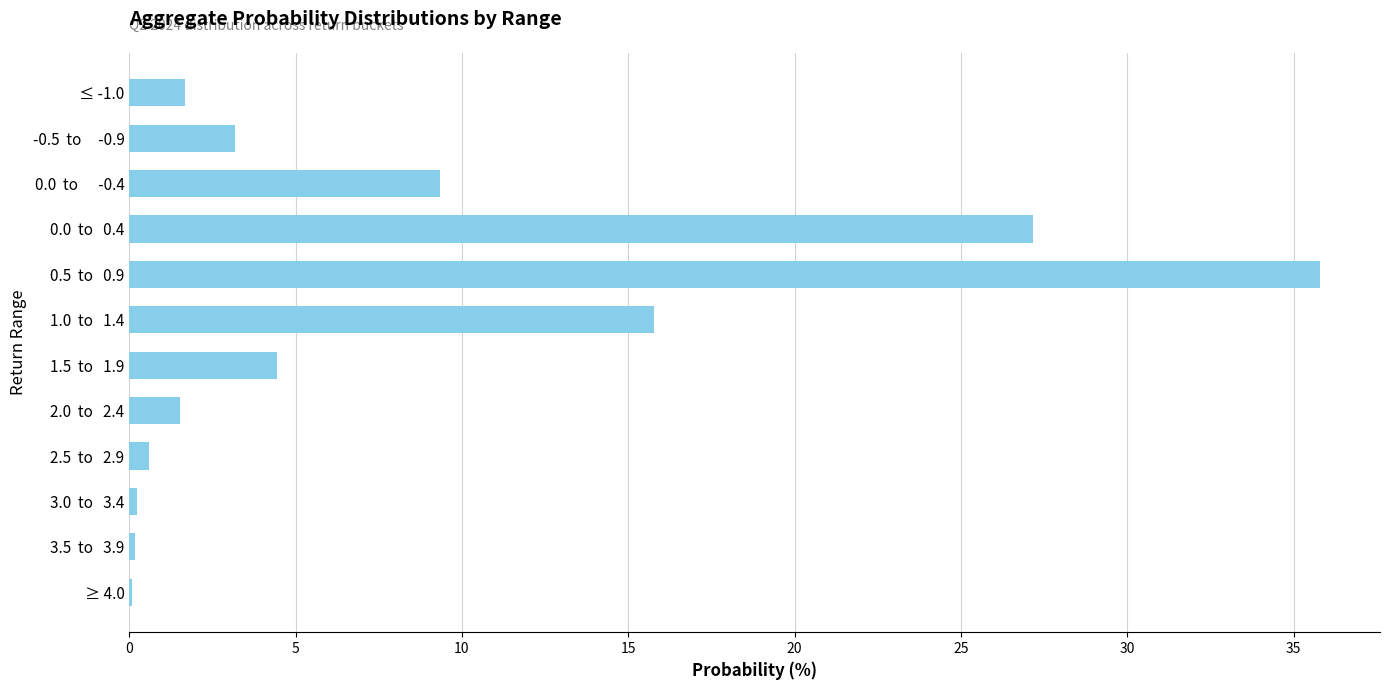

What is the greatest value displayed?

35.8